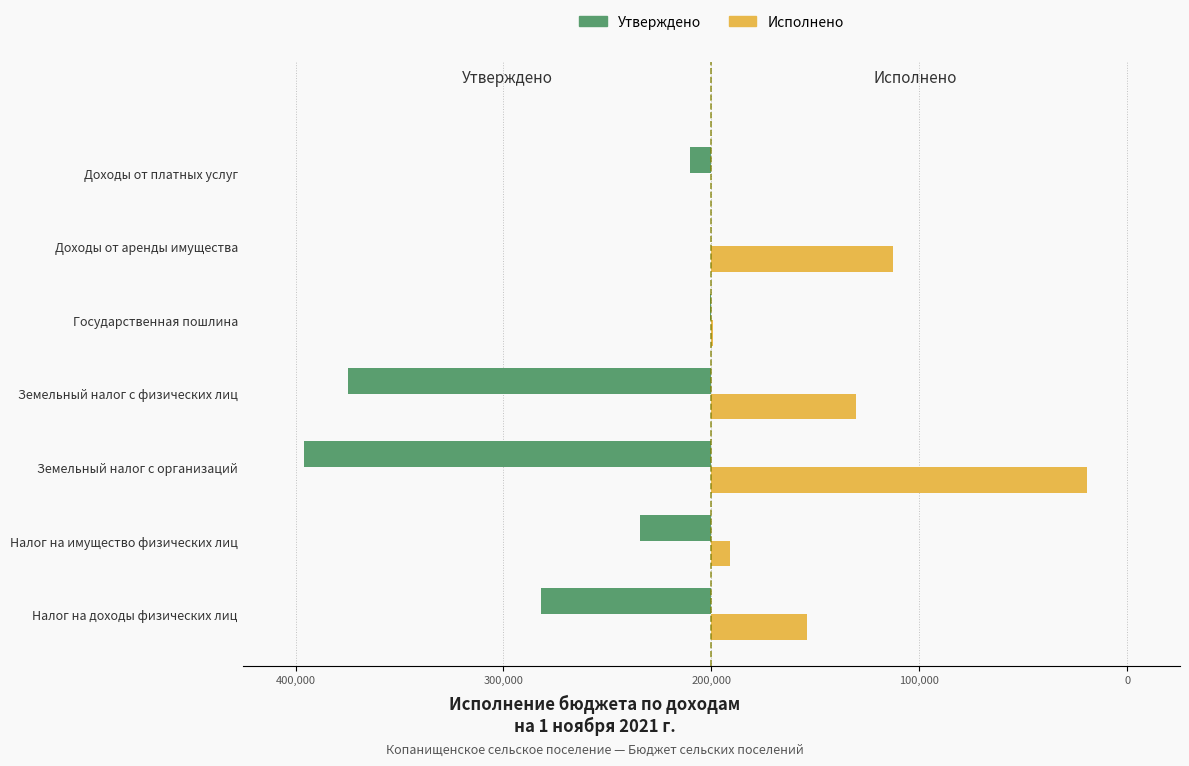

Reading left to right, what are all the values shown in this chart?

Утверждено: -164000.0	-69000.0	-392000.0	-350000.0	-1000.0	0.0	-21000.0
Исполнено: 92033.3	17515.2	361065.4	138858.5	1100.0	175048.5	0.0